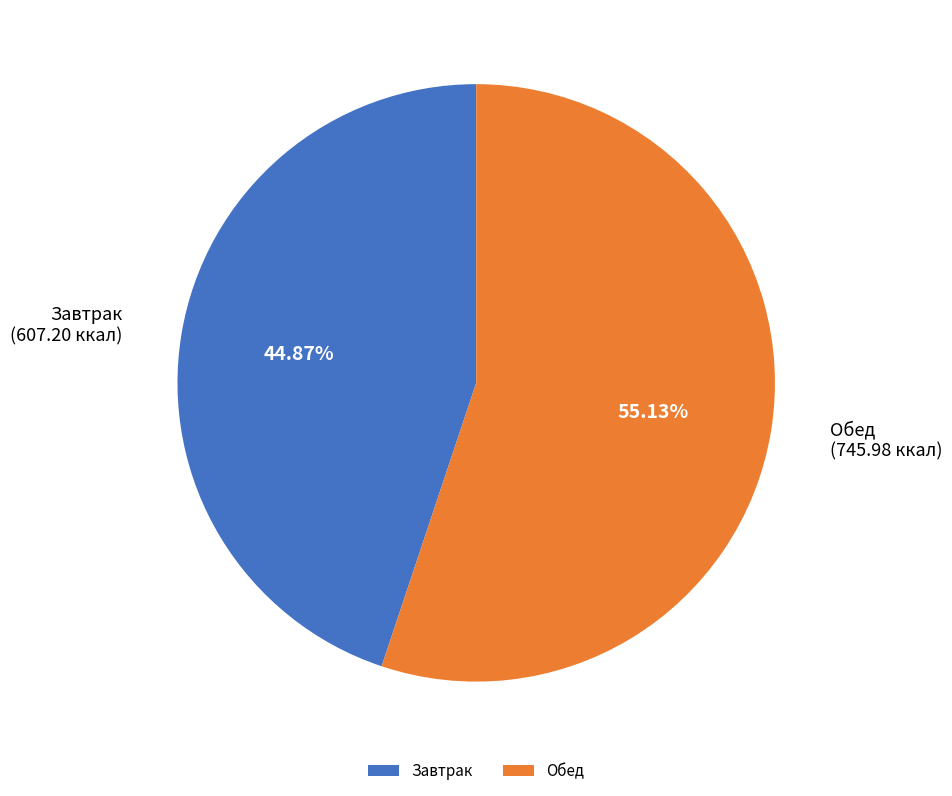

Which category has the smallest portion of the pie?

Завтрак